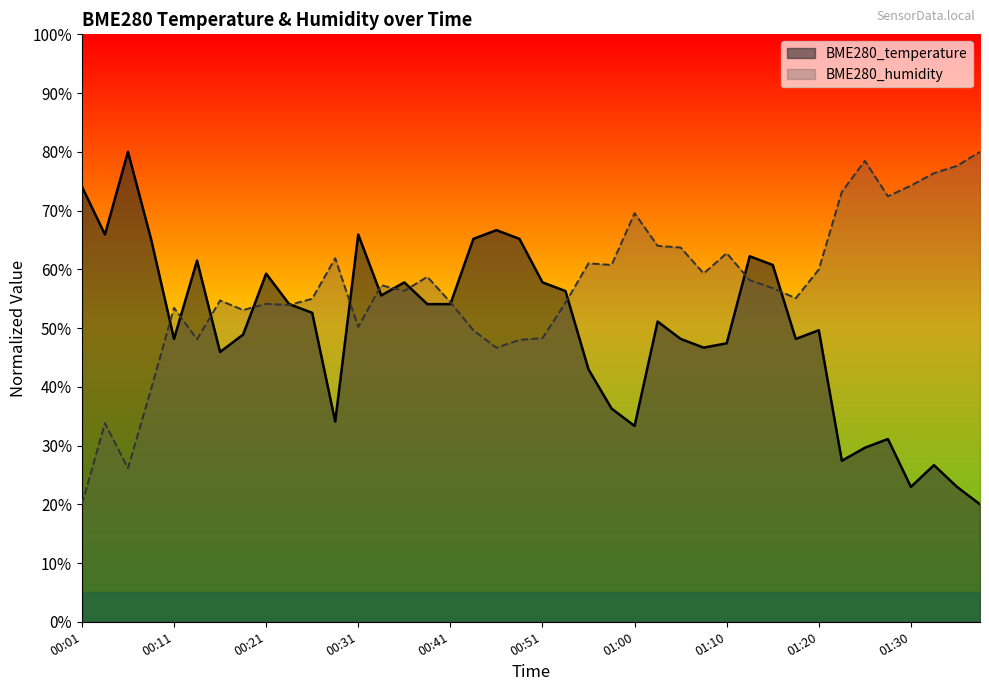

At which category does BME280_humidity reach its first local valley?

00:06